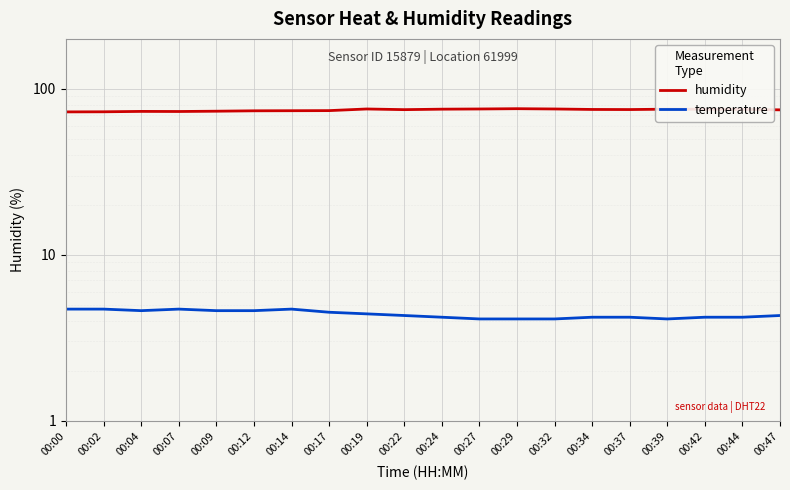

Reading left to right, what are all the values shown in this chart?

humidity: 00:00=72.6	00:02=72.7	00:04=73.1	00:07=73.0	00:09=73.3	00:12=73.7	00:14=73.8	00:17=73.9	00:19=75.6	00:22=74.9	00:24=75.4	00:27=75.6	00:29=75.9	00:32=75.6	00:34=75.1	00:37=75.0	00:39=75.4	00:42=75.3	00:44=75.2	00:47=74.7
temperature: 00:00=4.7	00:02=4.7	00:04=4.6	00:07=4.7	00:09=4.6	00:12=4.6	00:14=4.7	00:17=4.5	00:19=4.4	00:22=4.3	00:24=4.2	00:27=4.1	00:29=4.1	00:32=4.1	00:34=4.2	00:37=4.2	00:39=4.1	00:42=4.2	00:44=4.2	00:47=4.3